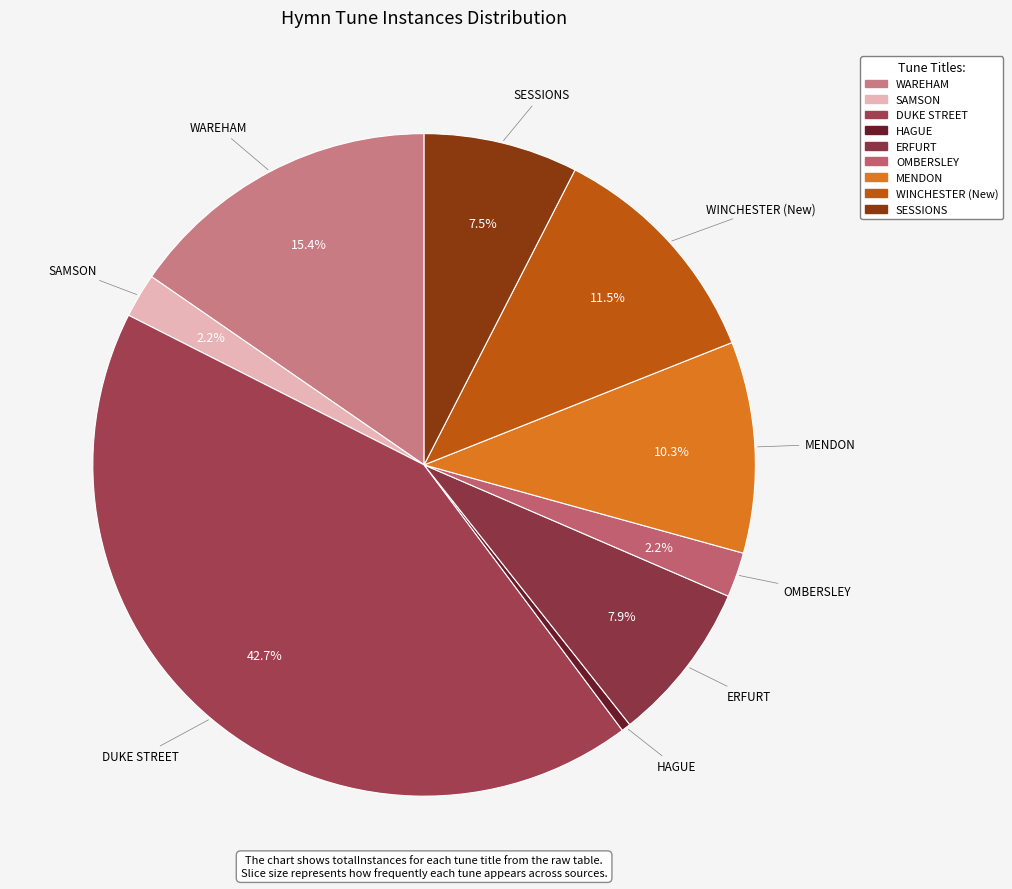

Do OMBERSLEY and SAMSON together represent more than half of the pie?

No